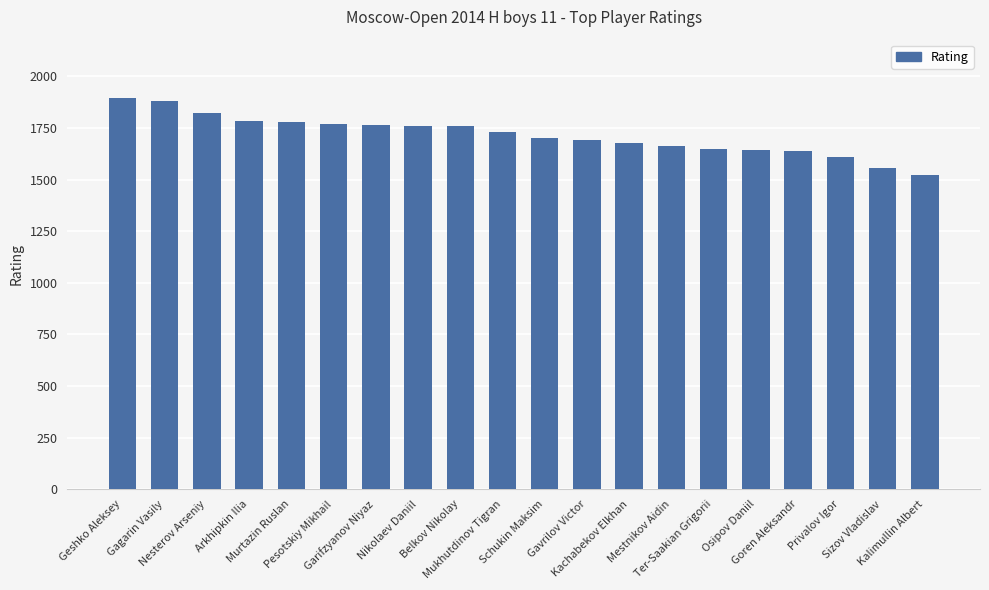

How many data points does each series have?

20